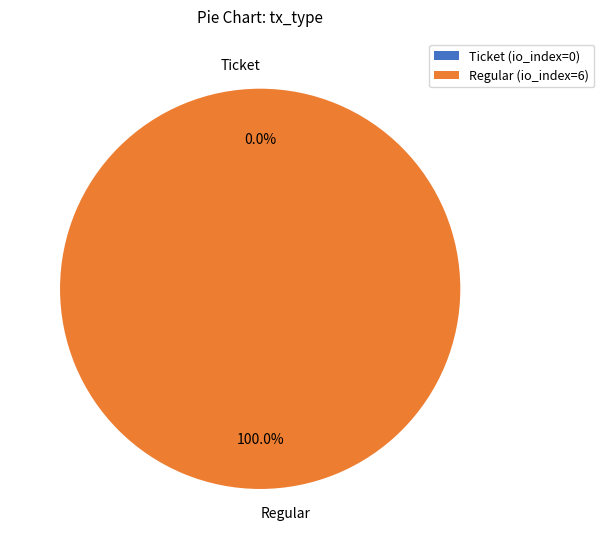

How many segments does this pie chart have?

2